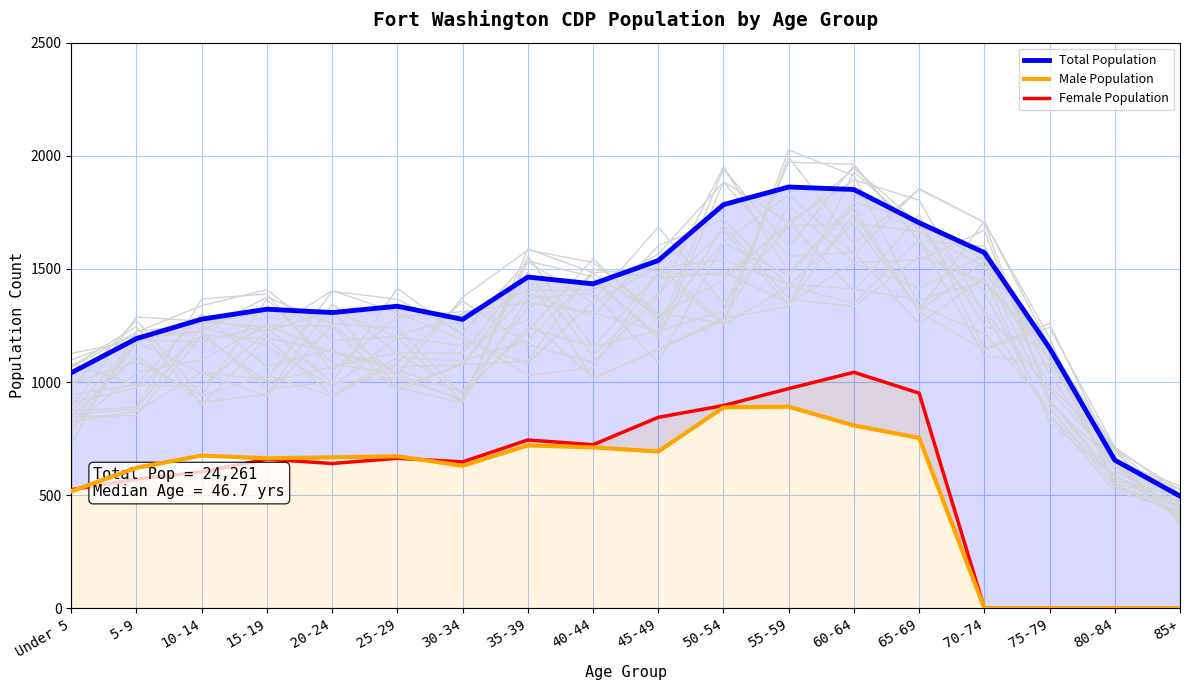

What are all the series names shown in the legend?

Total Population, Male Population, Female Population